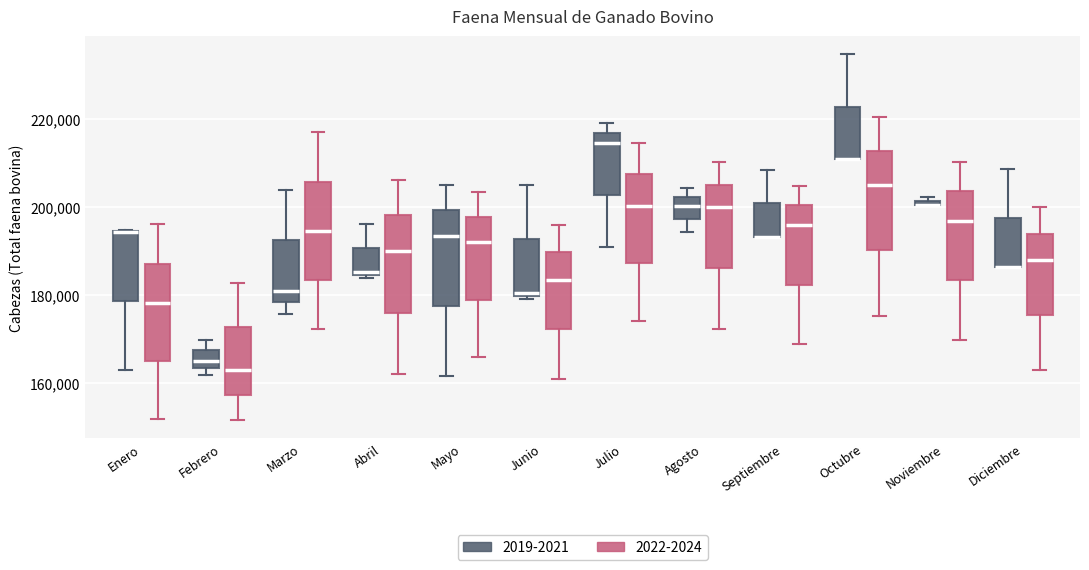

Where does the lower whisker of the box for Agosto (2019-2021) end on the y-axis? The values are not printed on the chart, so give them approximately, as read against the axis.

194000